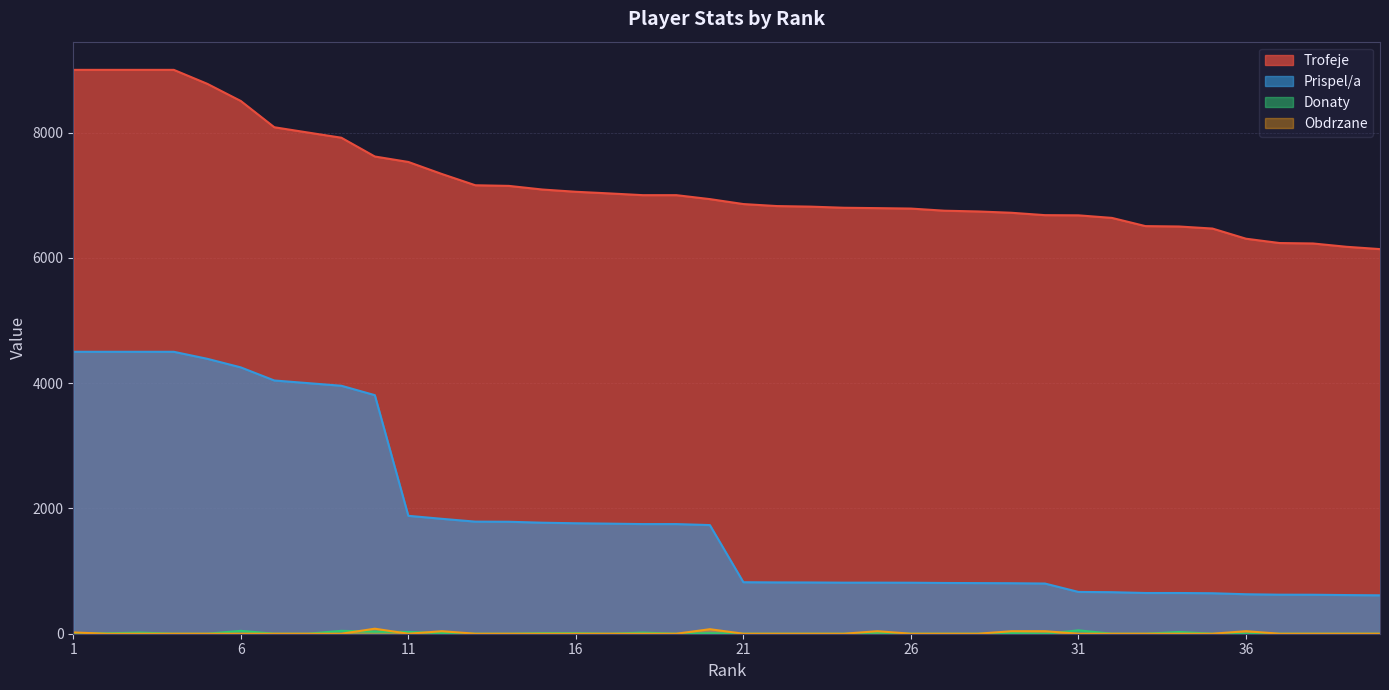

Reading left to right, extract all data points from this chart.

Trofeje: 9000	9000	9000	9000	8777	8503	8084	8000	7917	7617	7530	7338	7158	7148	7090	7054	7028	7000	7000	6937	6858	6826	6817	6799	6793	6786	6752	6740	6719	6681	6678	6637	6506	6500	6467	6305	6236	6229	6176	6139
Prispel/a: 4500	4500	4500	4500	4388	4251	4042	4000	3958	3808	1882	1834	1789	1787	1772	1763	1757	1750	1750	1734	822	819	818	815	815	814	810	808	806	801	667	663	650	650	646	630	623	622	617	613
Donaty: 8	7	18	0	0	46	0	0	46	34	28	10	0	0	10	10	0	18	0	8	0	0	0	0	18	0	0	0	11	0	54	0	0	28	0	0	0	0	0	0
Obdrzane: 20	0	0	0	0	0	0	0	0	80	0	40	0	0	0	0	0	0	0	72	0	0	0	0	40	0	0	0	40	40	0	0	0	0	0	40	0	0	0	0